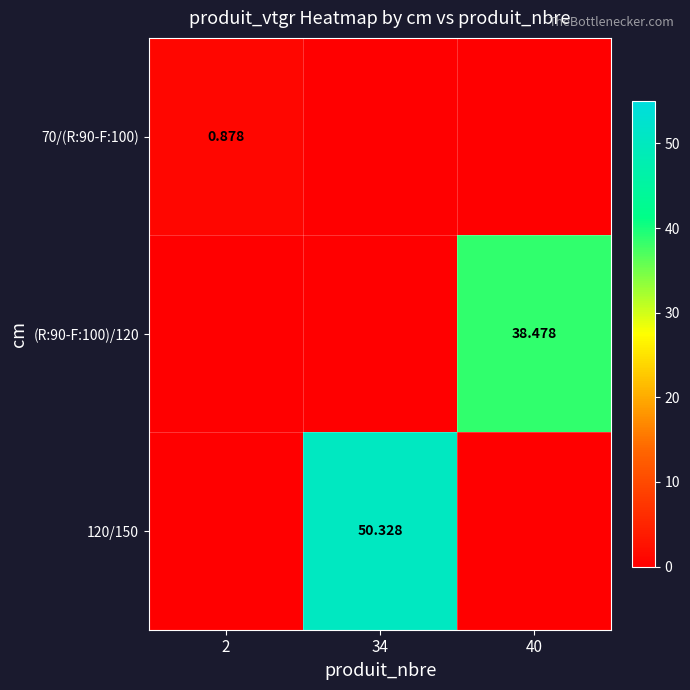

Is the value of (R:90-F:100)/120 at 40 greater than the value of 70/(R:90-F:100) at 2?

Yes